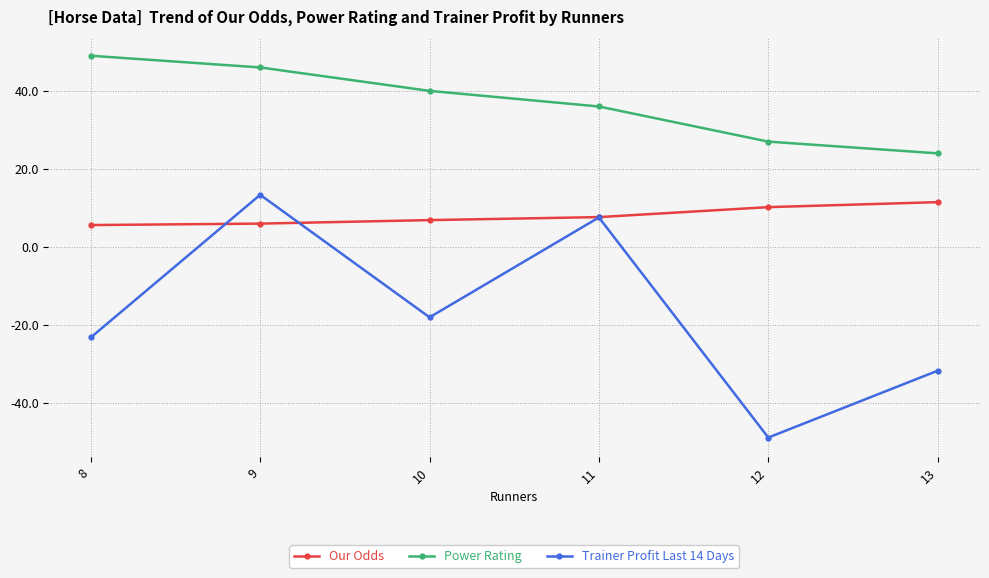

True or false: Trainer Profit Last 14 Days and Our Odds intersect in this chart.

True